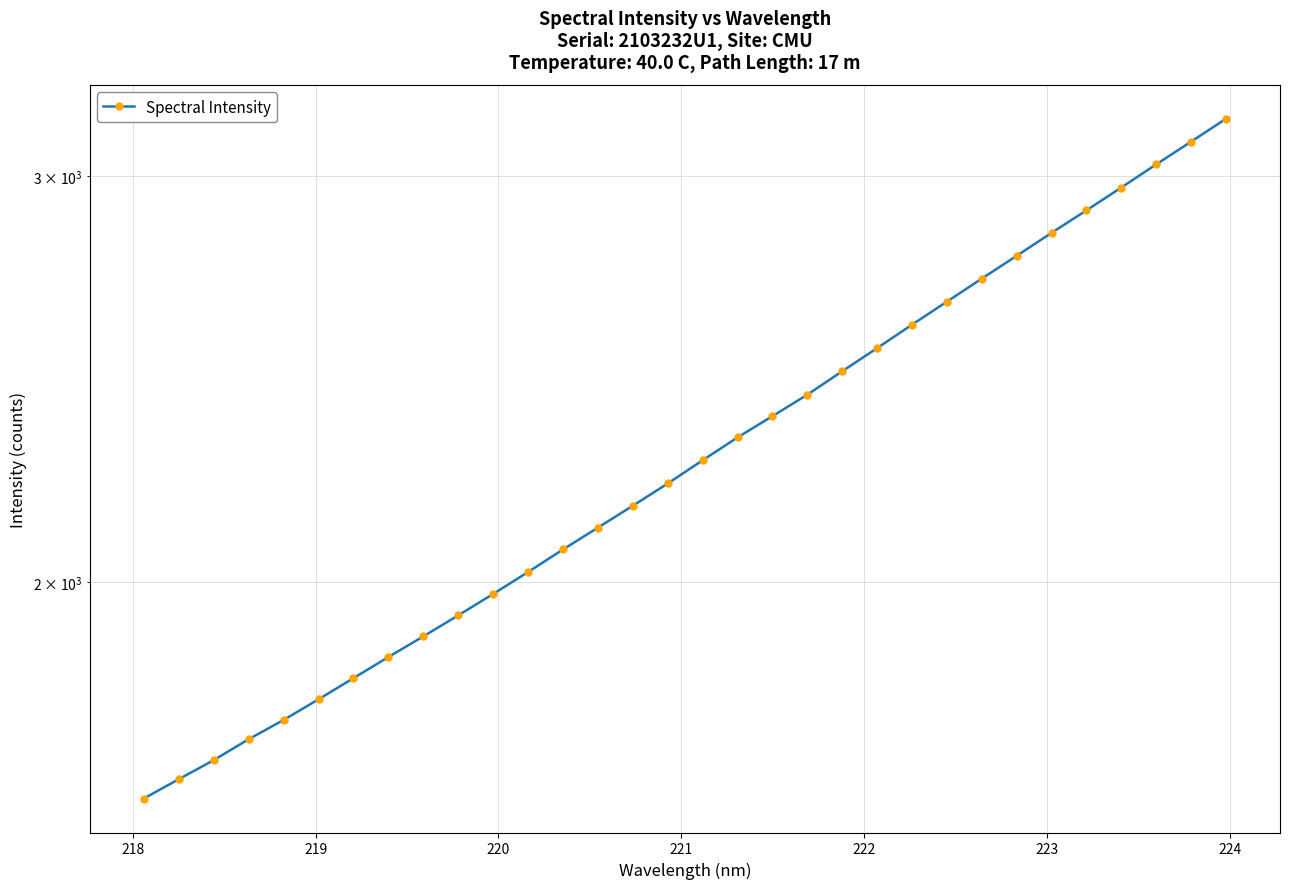

What is the greatest value displayed?

3177.0